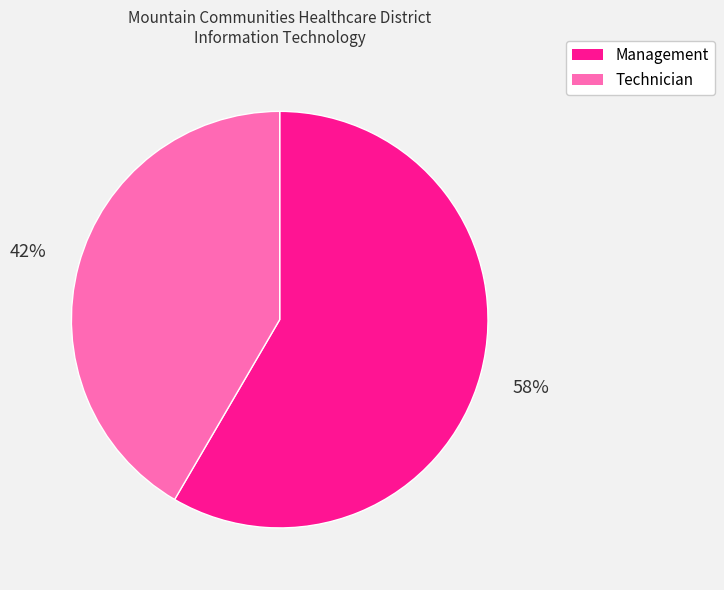

Combined, do Technician and Management account for over 50%?

Yes